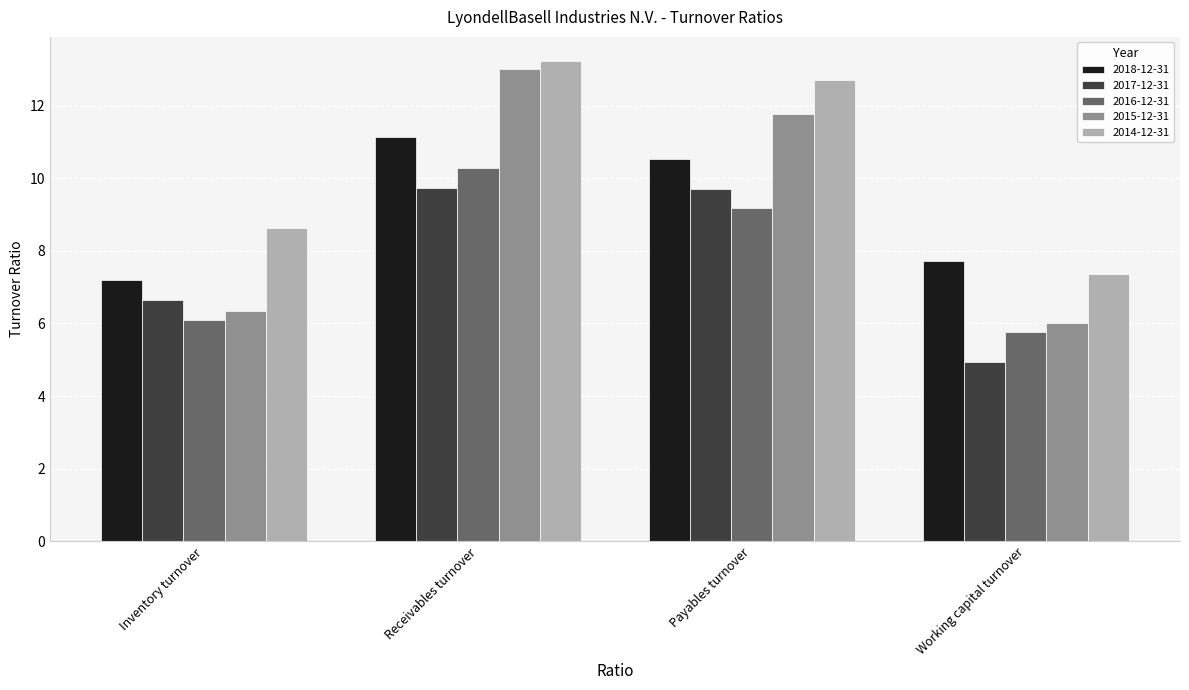

How many 2017-12-31 values are between 6 and 9?

1